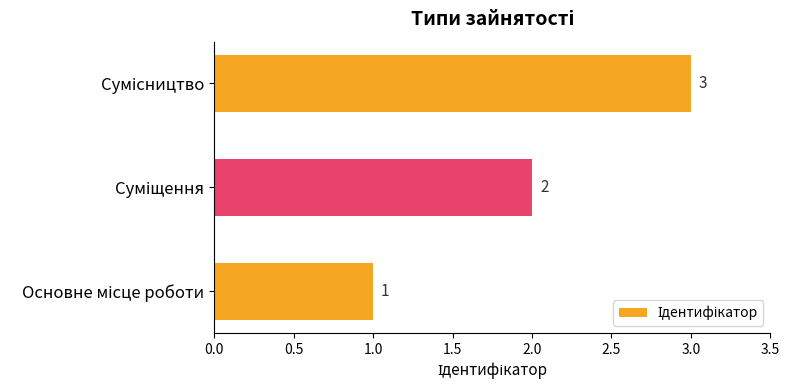

What is the greatest value displayed?

3